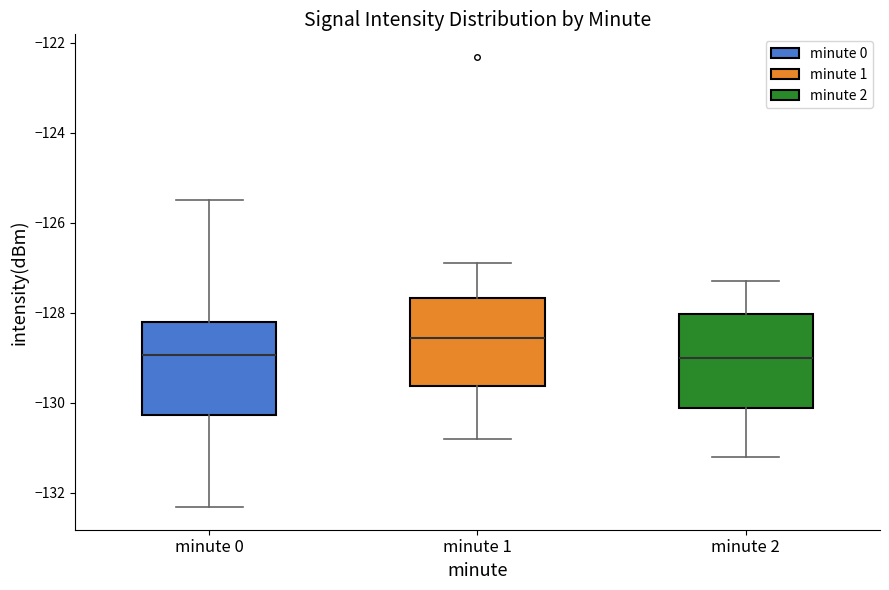

Reading left to right, read every box against the y-axis: the position of its median line, the range the box covers, and the ends of its whiskers. The values are not printed on the chart, so give them approximately, as read against the axis.

minute 0: median -129.0, box -130.2 to -128.2, whiskers -132.4 to -125.4
minute 1: median -128.6, box -129.6 to -127.6, whiskers -130.8 to -126.8
minute 2: median -129.0, box -130.2 to -128.0, whiskers -131.2 to -127.2